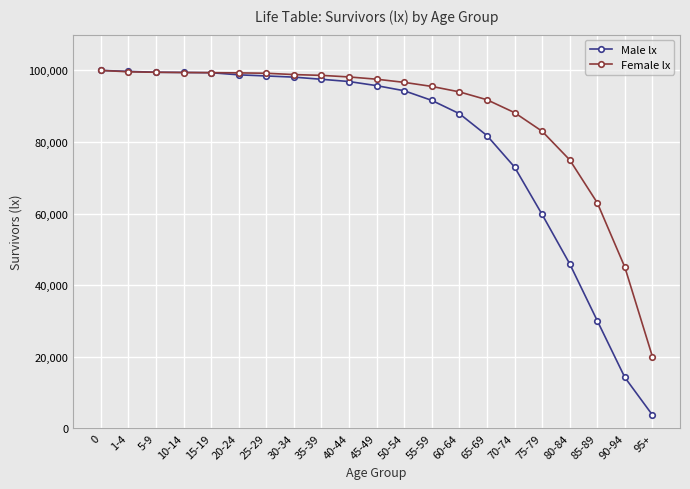

The value of Male lx at 85-89 is 41685. True or false?

False